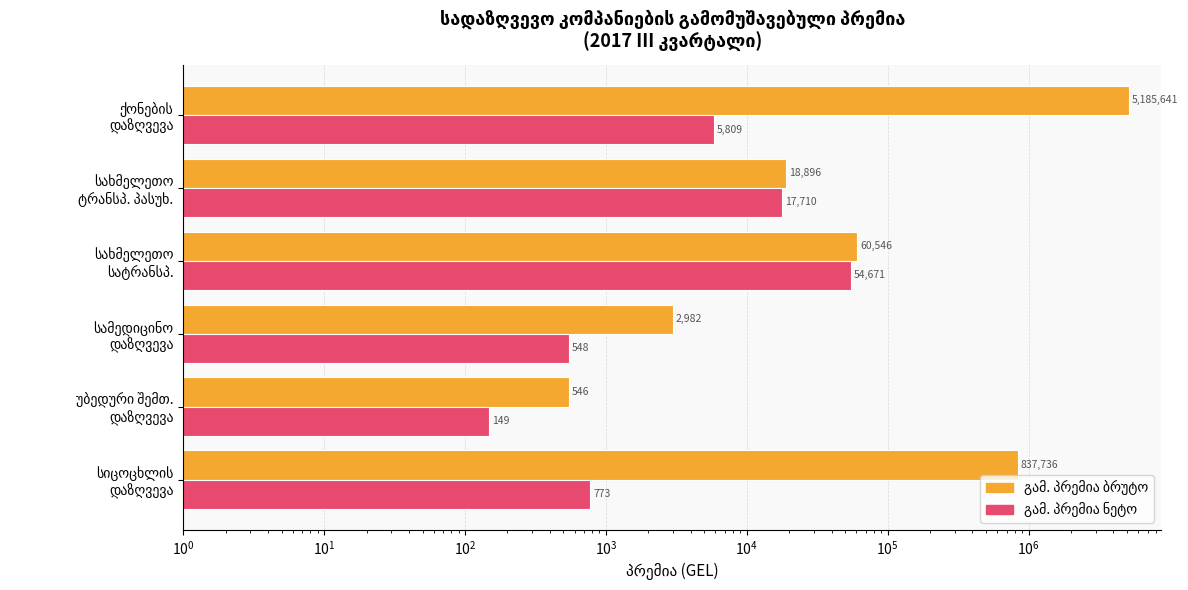

Is the value of გამ. პრემია ნეტო at სახმელეთო სატრანსპ. greater than the value of გამ. პრემია ბრუტო at სახმელეთო ტრანსპ. პასუხ.?

Yes